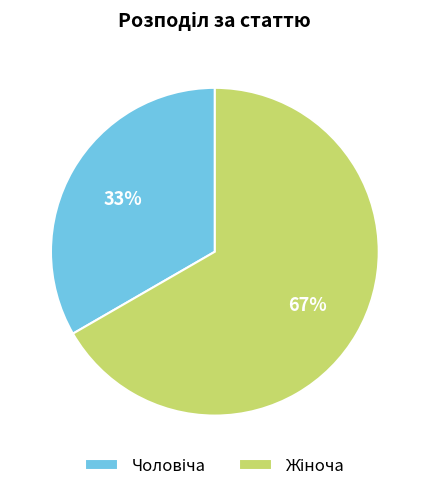

To the nearest percent, what is the average slice percentage?

50%